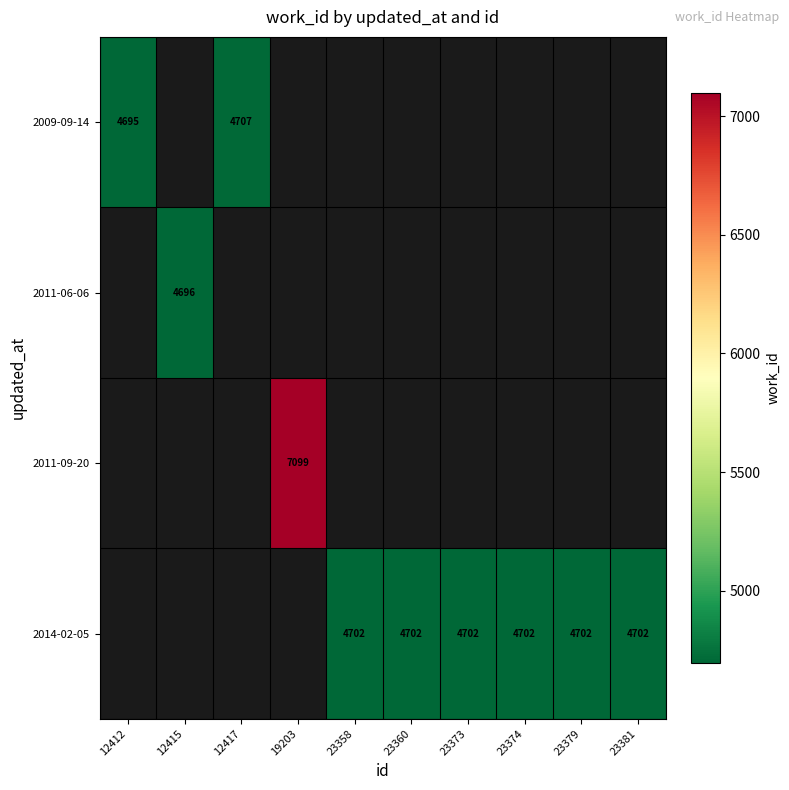

The 2014-02-05 series shows 4702 at 23373. True or false?

True